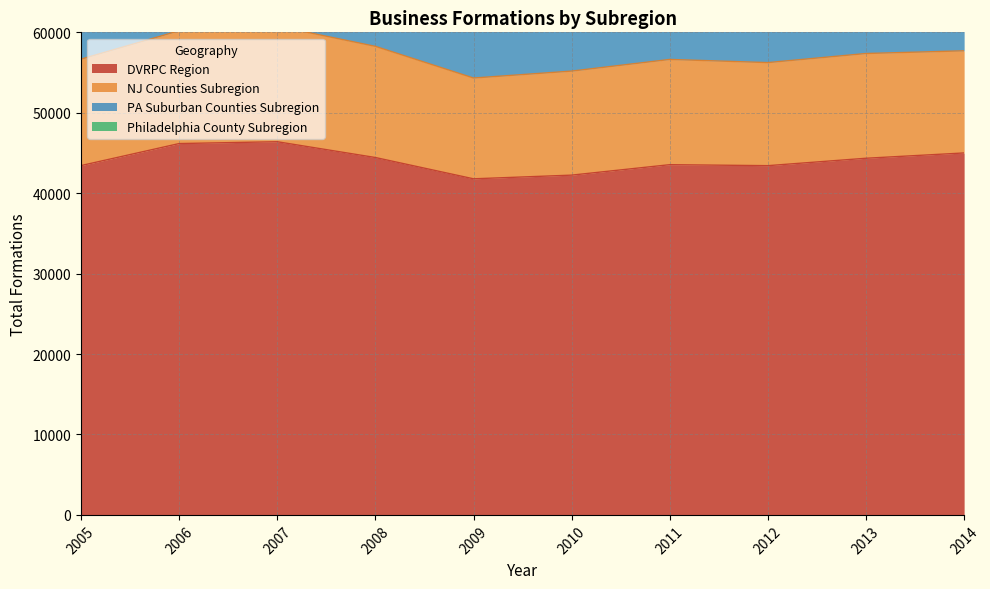

The value of DVRPC Region at 2010 is 42245. True or false?

True